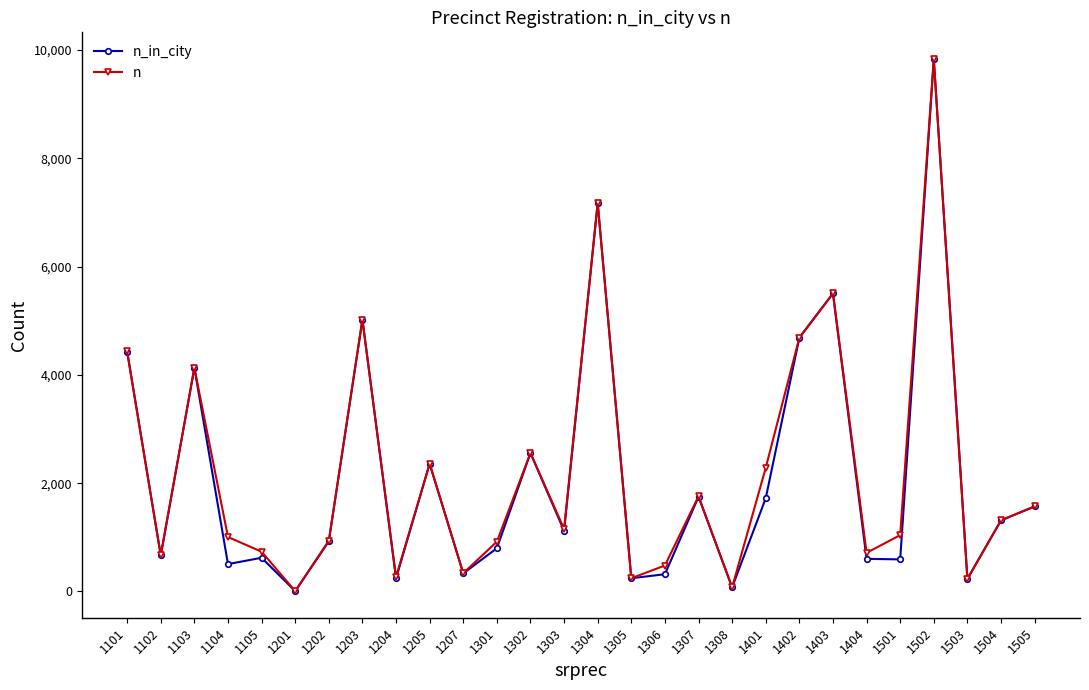

What is the maximum value for n?

9835